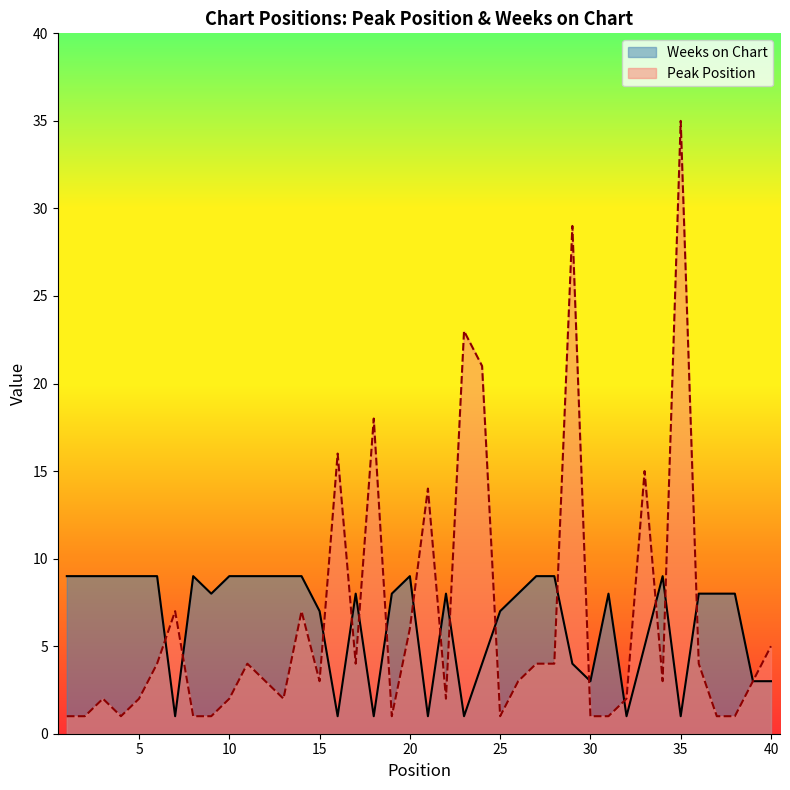

At which category does Weeks on Chart reach its first local peak?

8